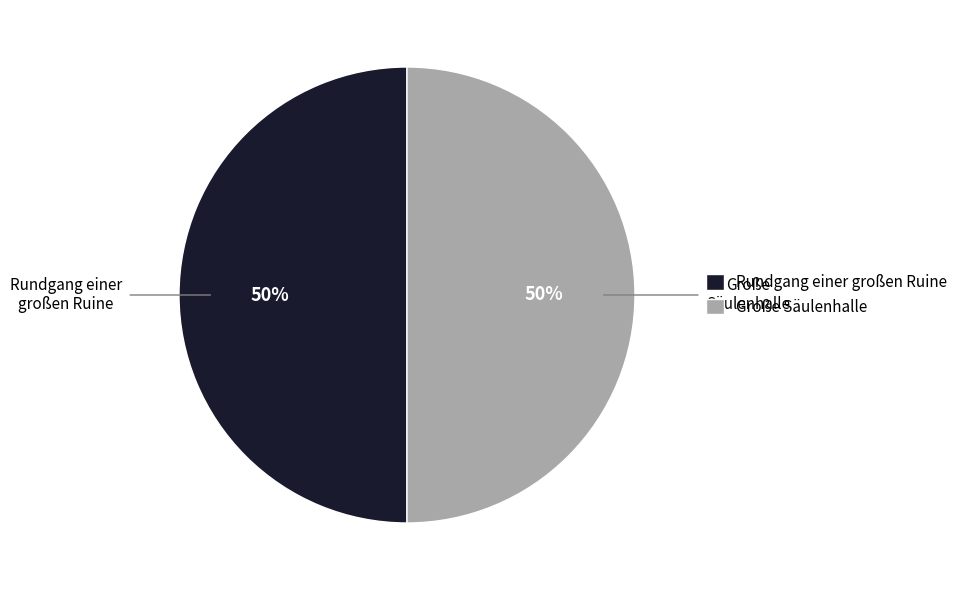

Do Rundgang einer großen Ruine and Große Säulenhalle together represent more than half of the pie?

Yes